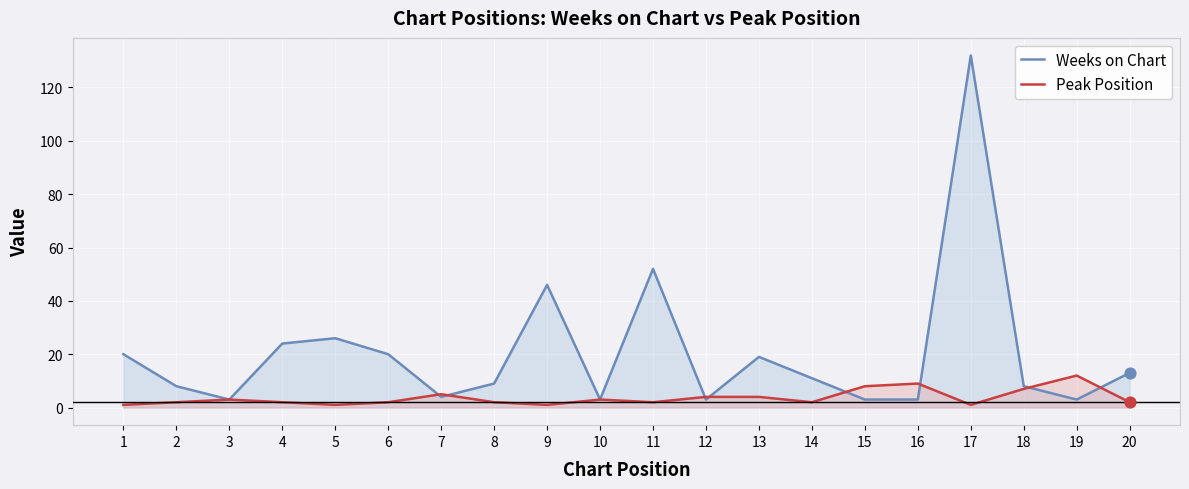

Which series reaches the minimum Y coordinate?

Peak Position